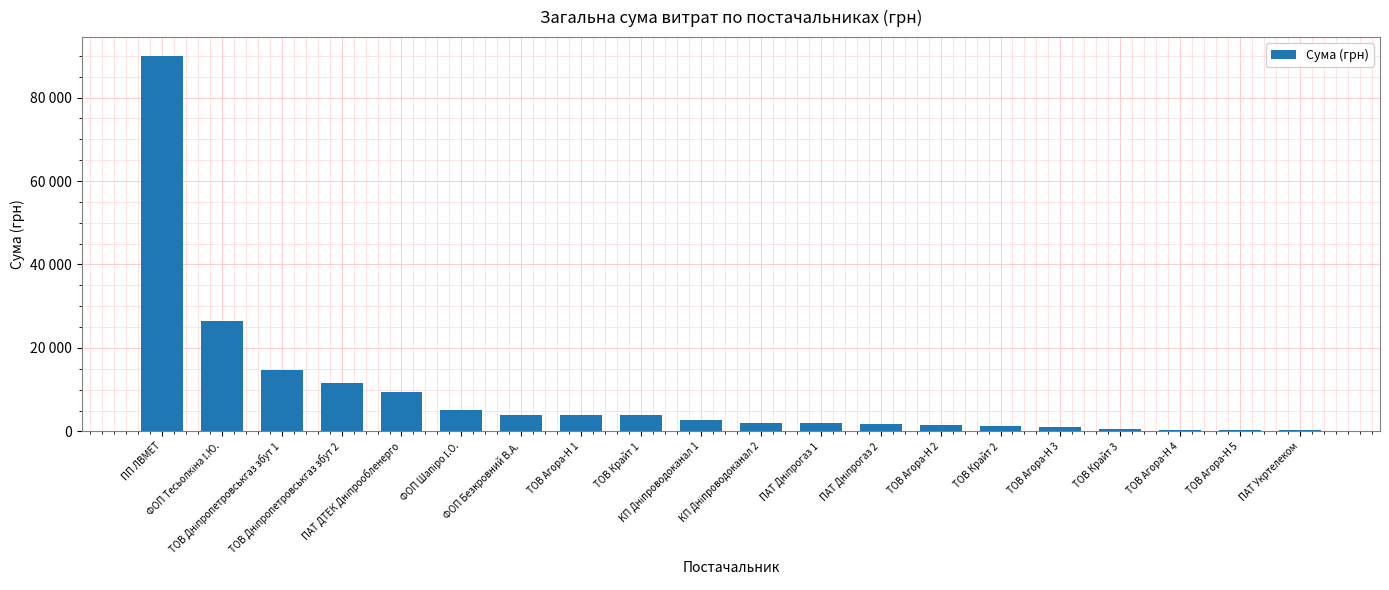

What is the sum of the values at ТОВ Агора-Н 3 and ТОВ Агора-Н 5?

1370.8